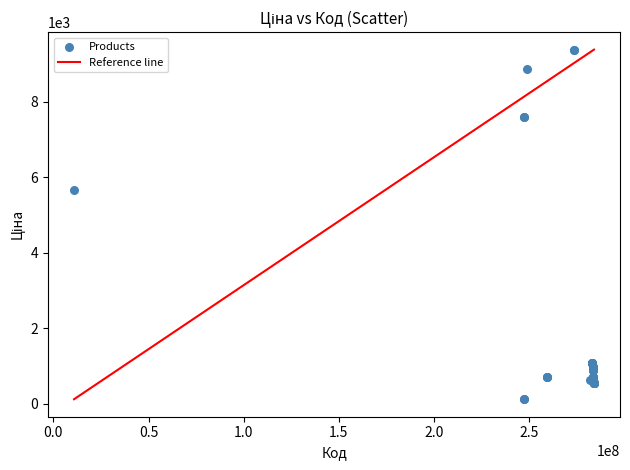

What Y value in the scatter plot is closest to 4749?

5673.8